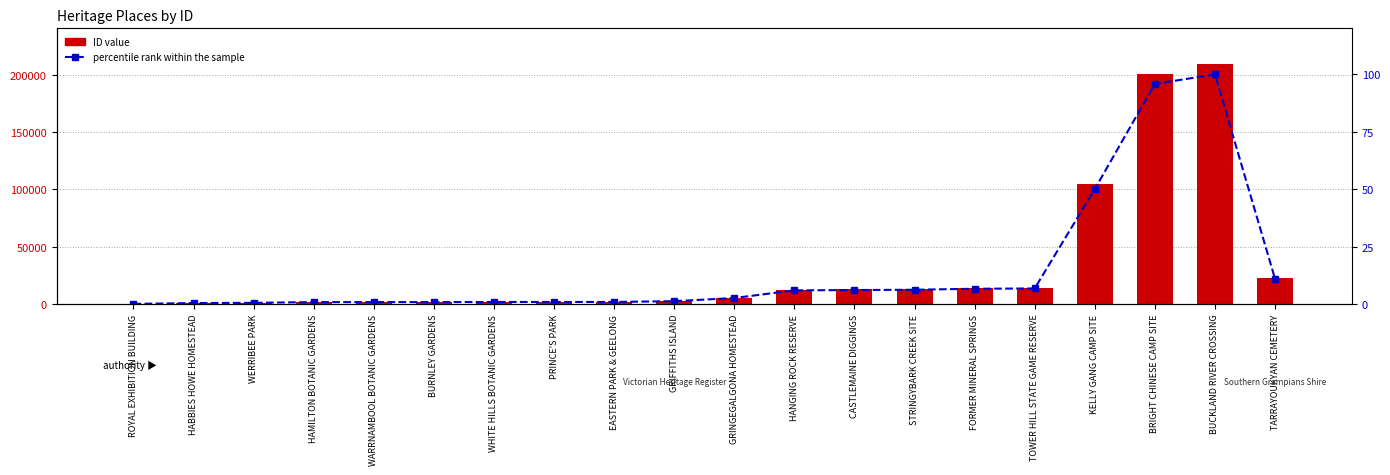

What is the label of the 17th bar from the right?

HAMILTON BOTANIC GARDENS